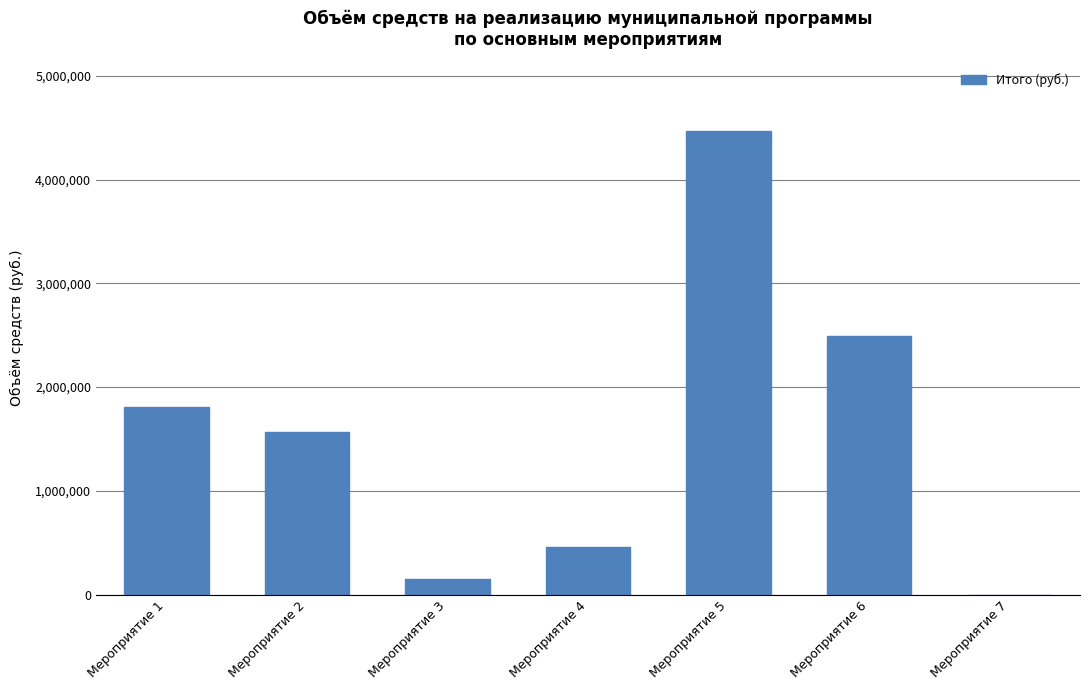

At which category does the chart reach its peak across all series?

Мероприятие 5